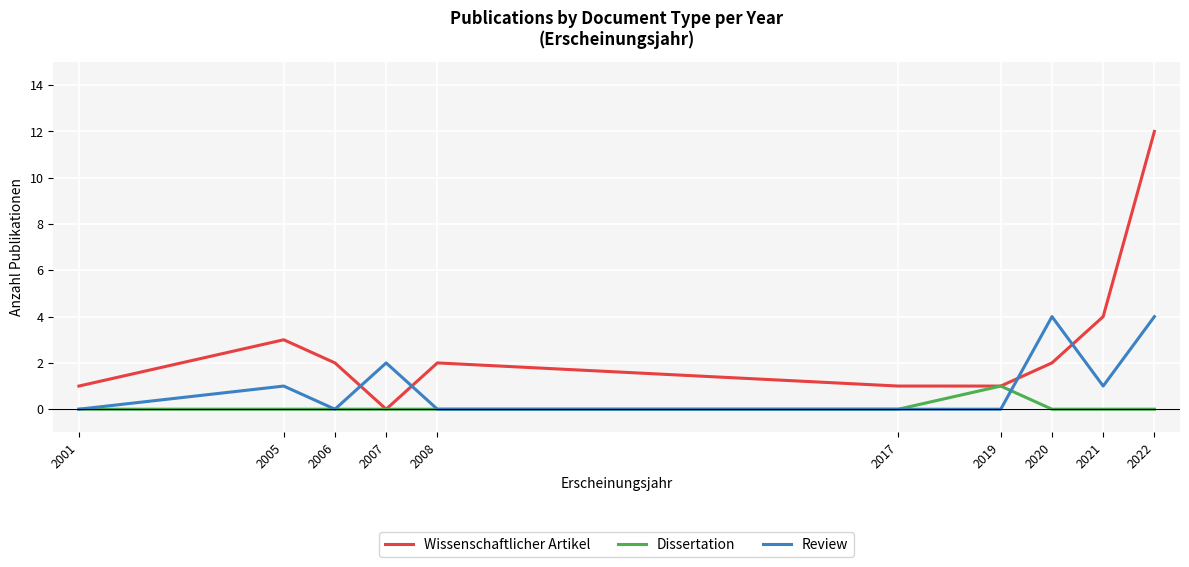

What are all the series names shown in the legend?

Wissenschaftlicher Artikel, Dissertation, Review